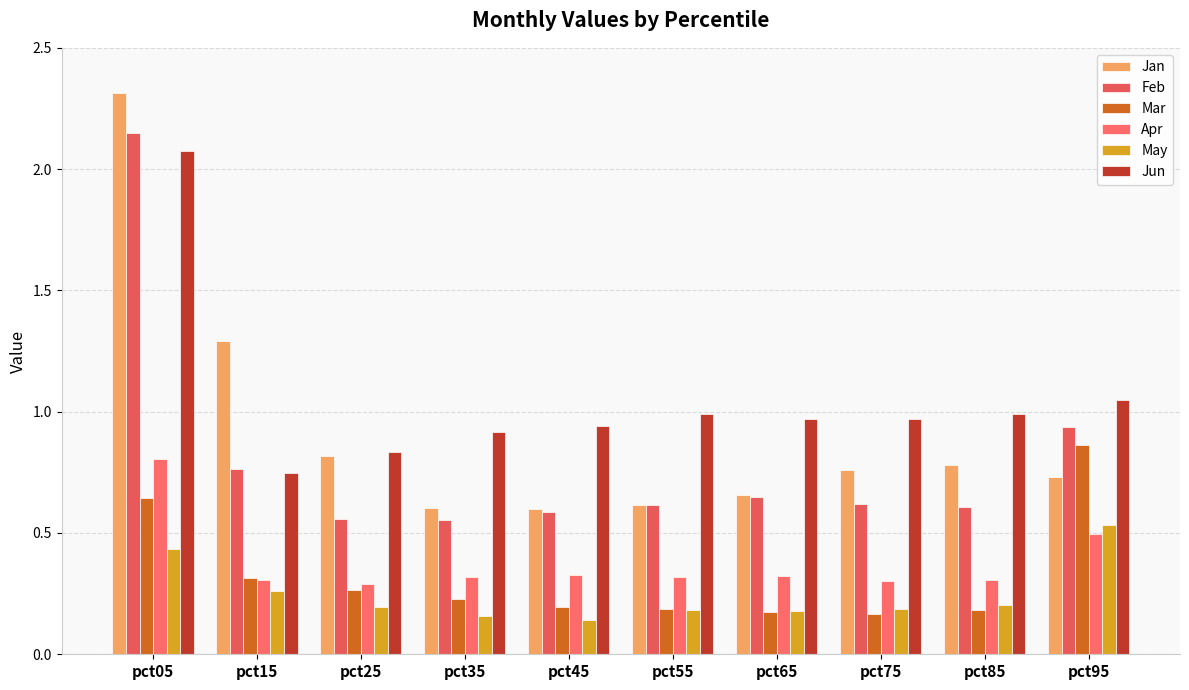

At which category does the chart reach its peak across all series?

pct05